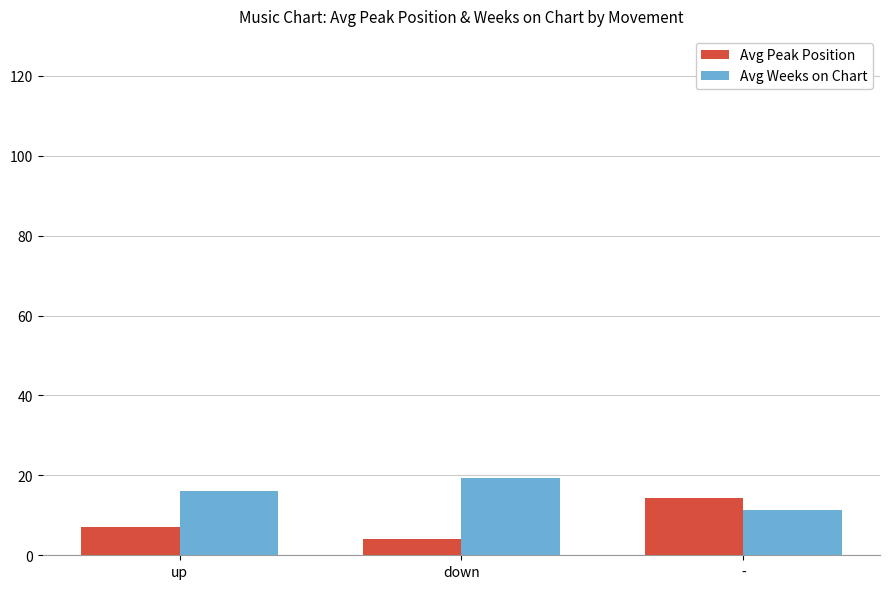

Rank the series by their maximum value, from highest to lowest.

Avg Weeks on Chart, Avg Peak Position